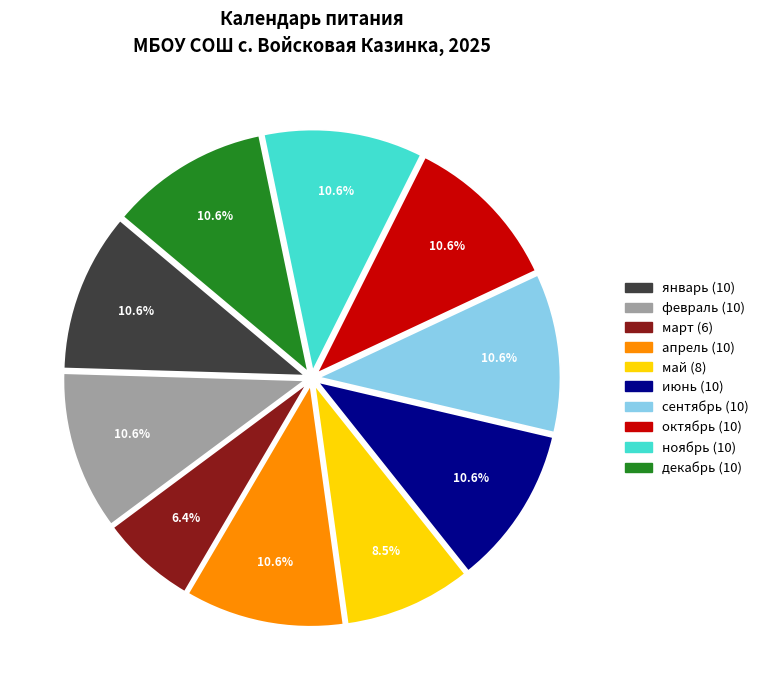

How many slices are in this pie chart?

10